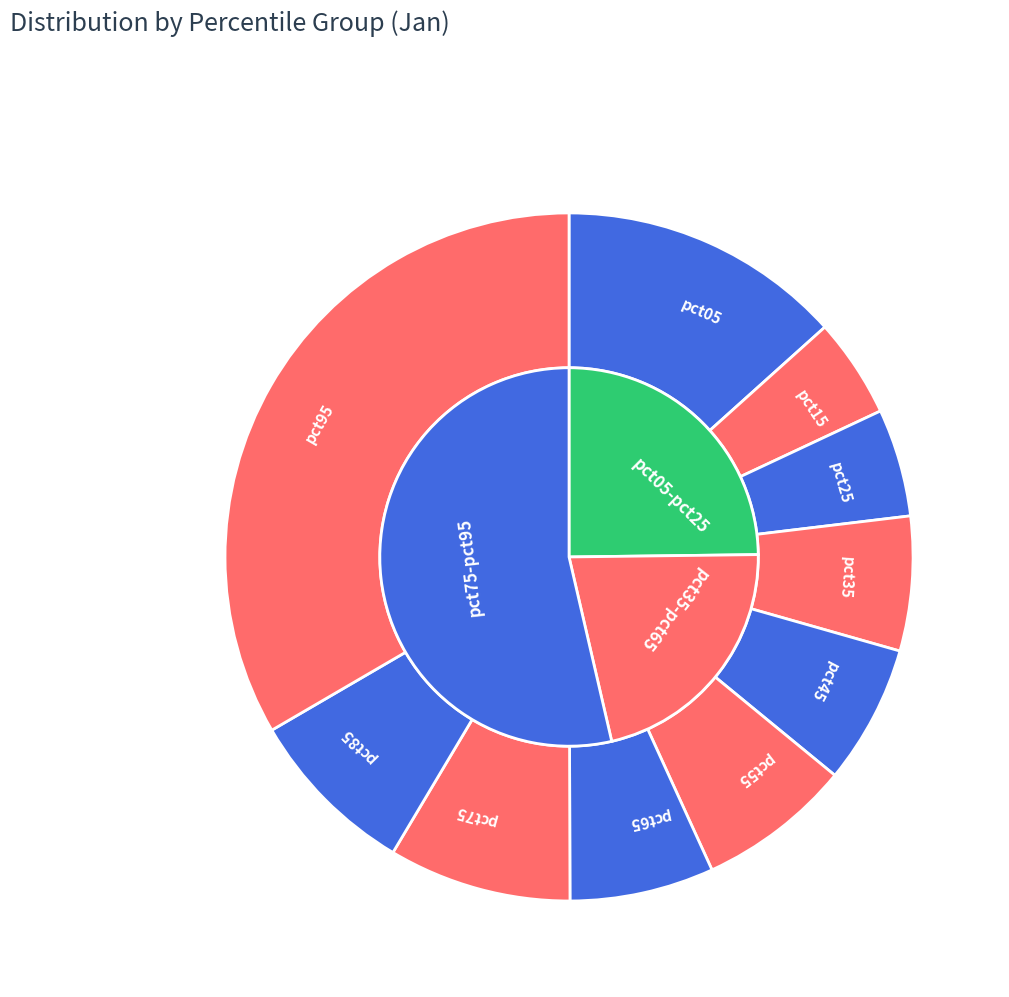

What is the smallest slice in the pie chart?

pct15